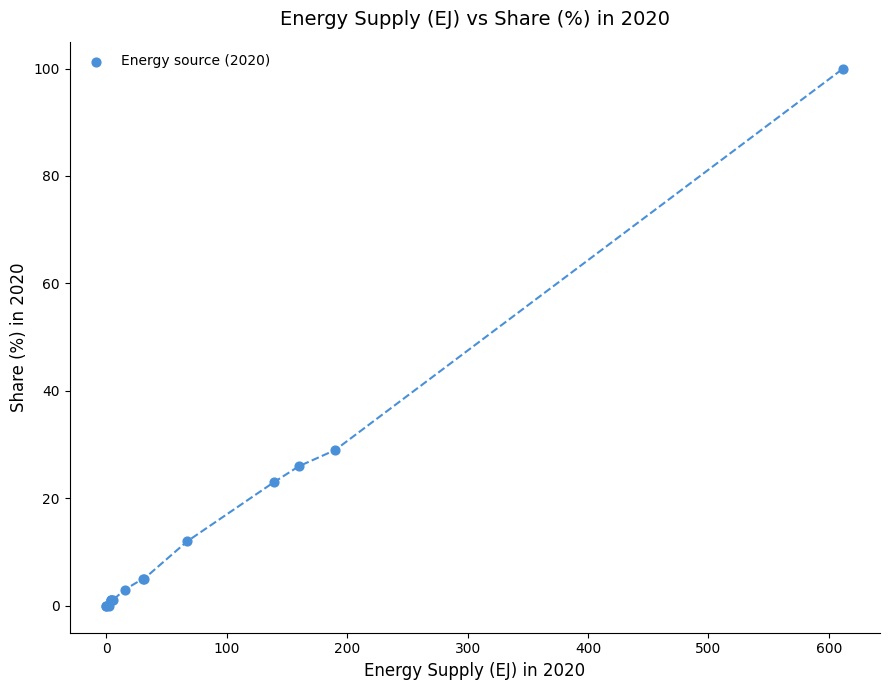

What Y value in the scatter plot is closest to 50?

29